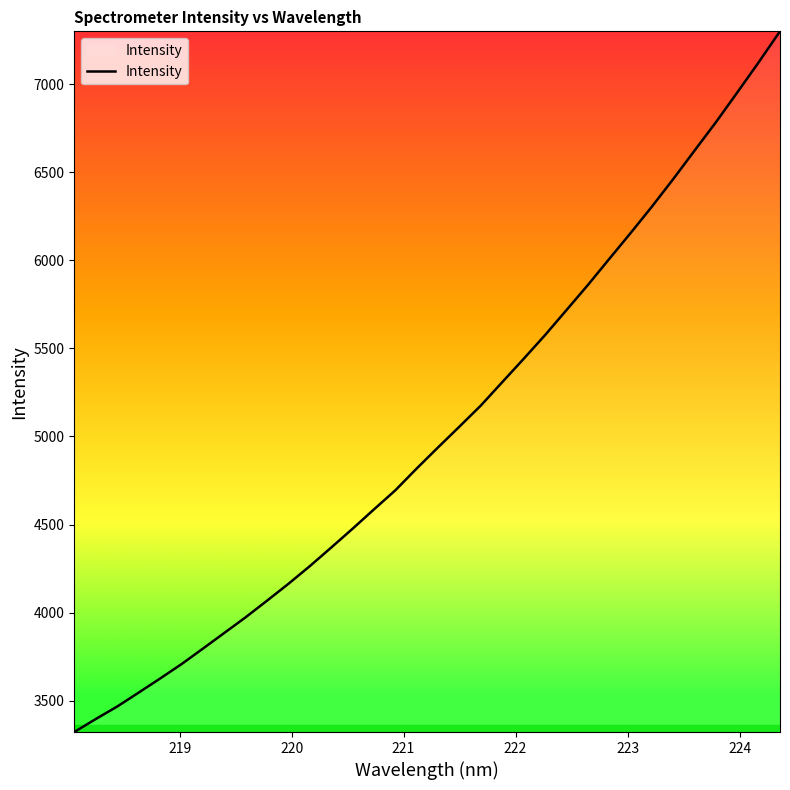

What is the difference between the maximum and minimum values?

3978.3